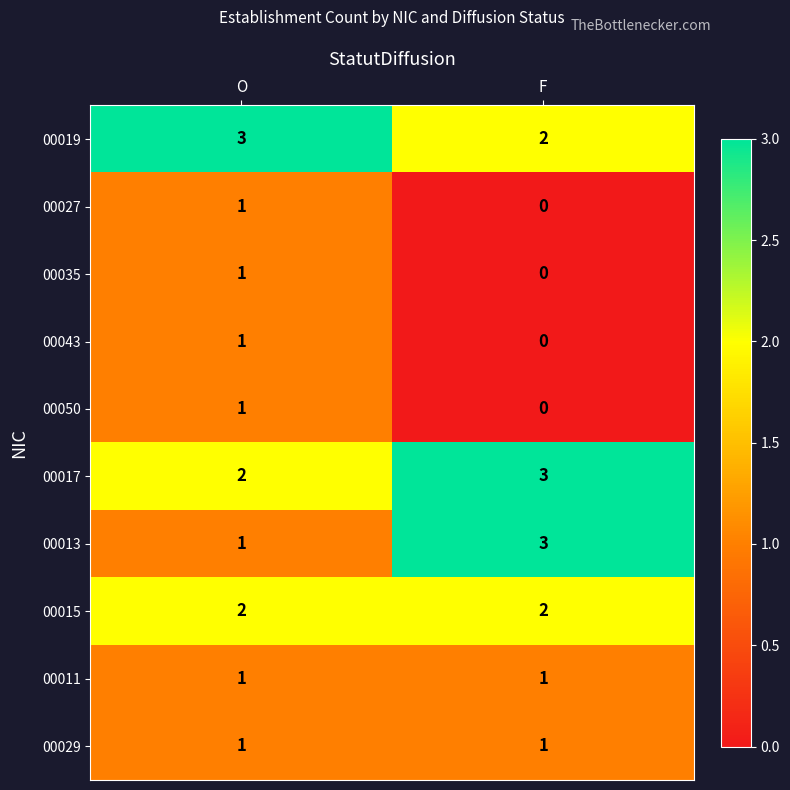

Reading left to right, list all the values displayed in this chart.

00019: O=3	F=2
00027: O=1	F=0
00035: O=1	F=0
00043: O=1	F=0
00050: O=1	F=0
00017: O=2	F=3
00013: O=1	F=3
00015: O=2	F=2
00011: O=1	F=1
00029: O=1	F=1